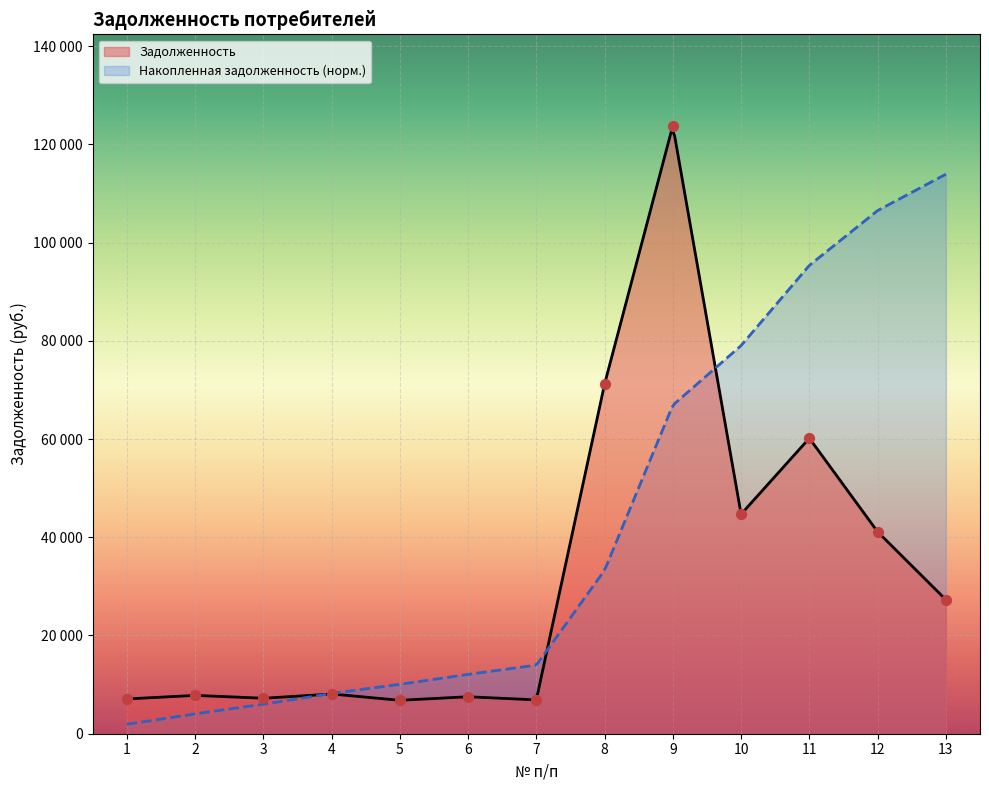

Which has a higher value, 5 or 2?

2